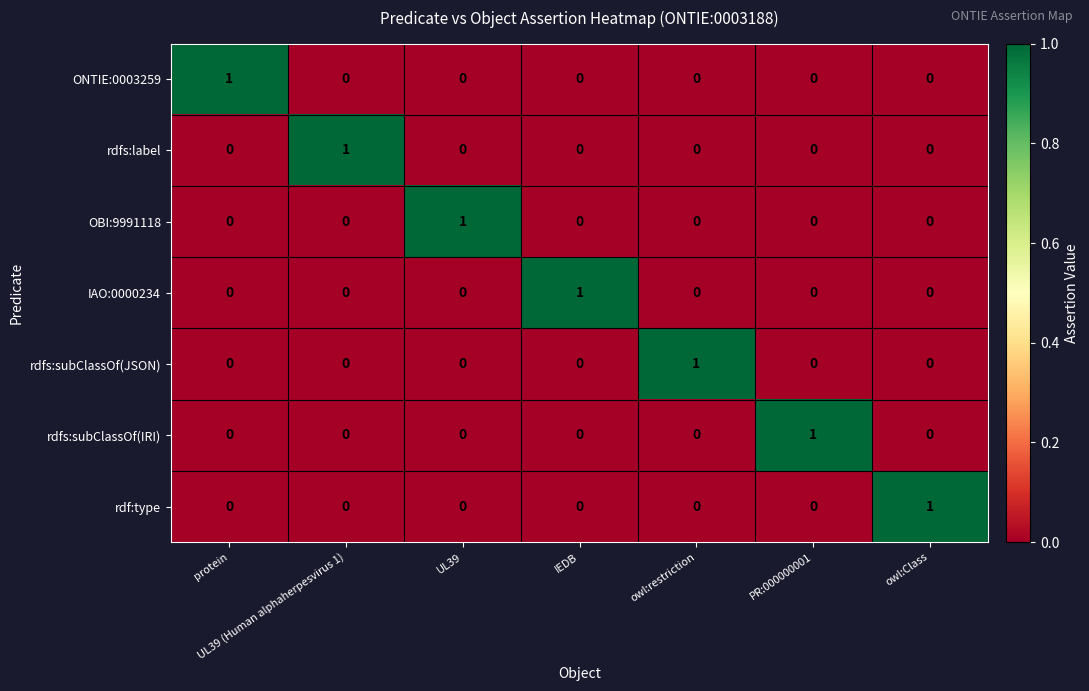

Is it true that OBI:9991118 equals 0 at IEDB?

True